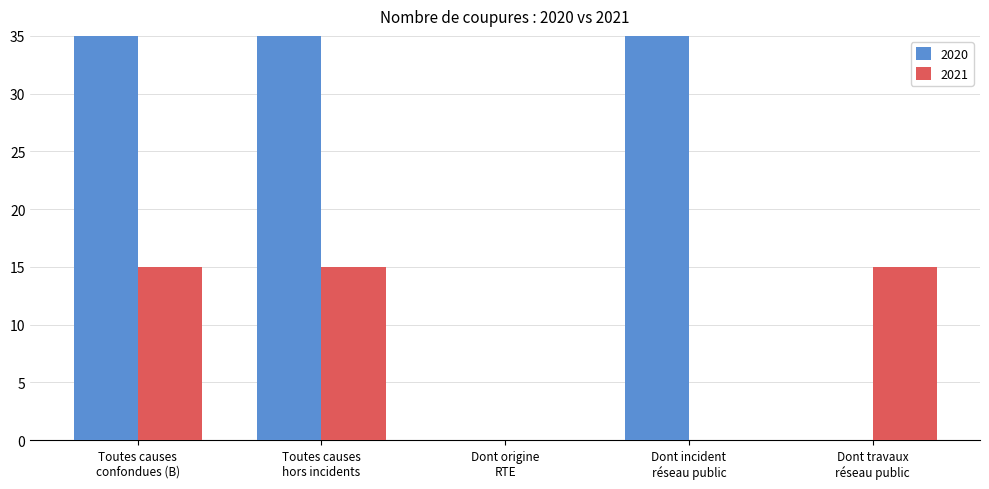

What is the value of the 2020 bar at the 2nd from the left?

93